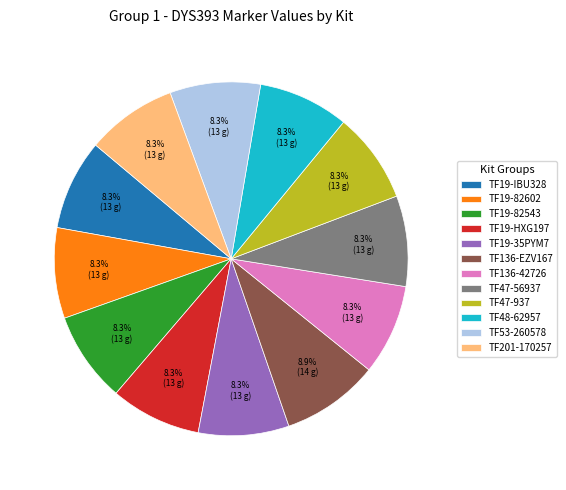

What is the ratio of the value at TF136-EZV167 to the value at TF136-42726?

1.1